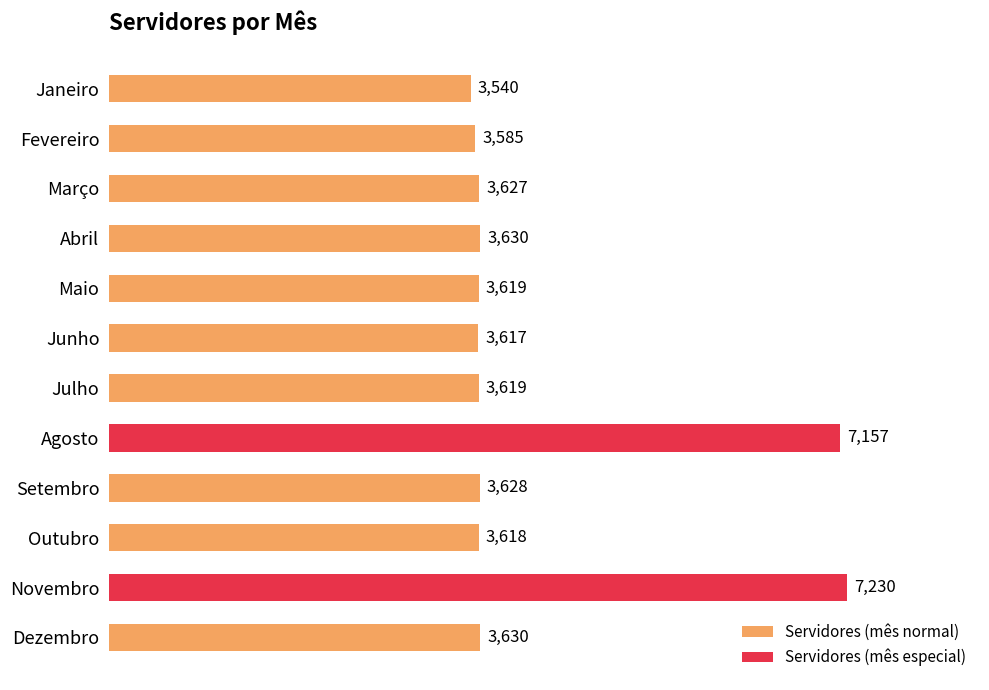

What is the label of the 10th bar from the top?

Outubro